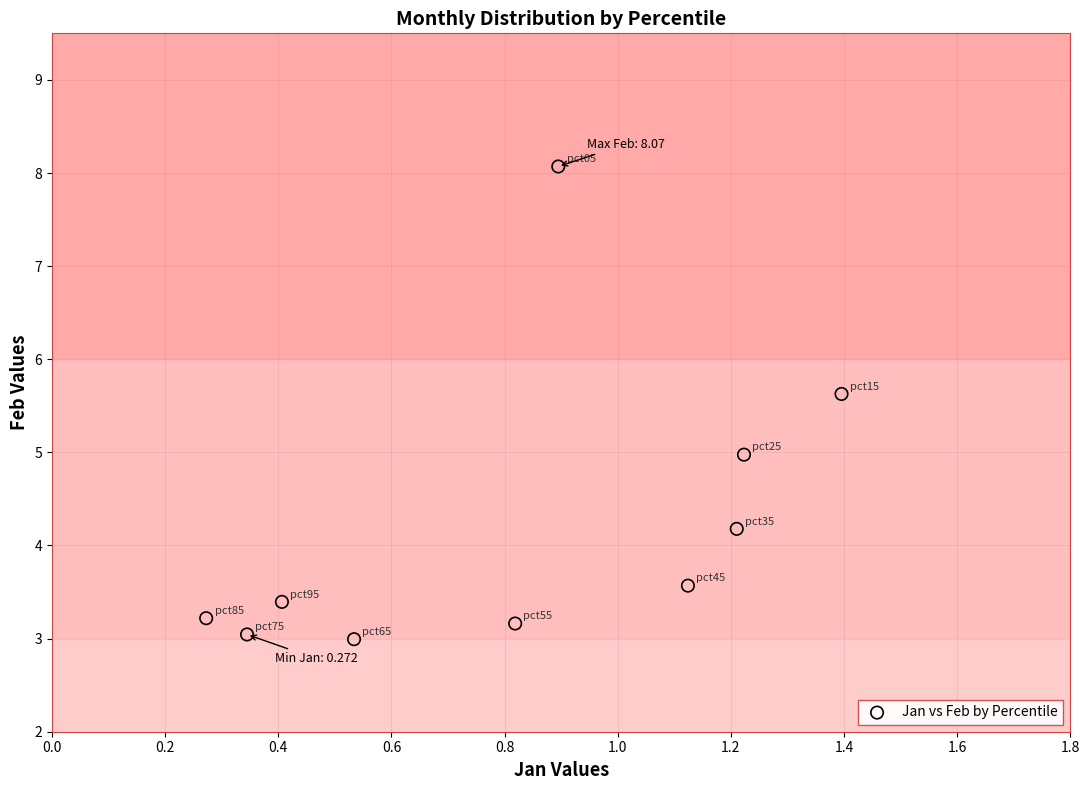

What is the average Y value?

4.2